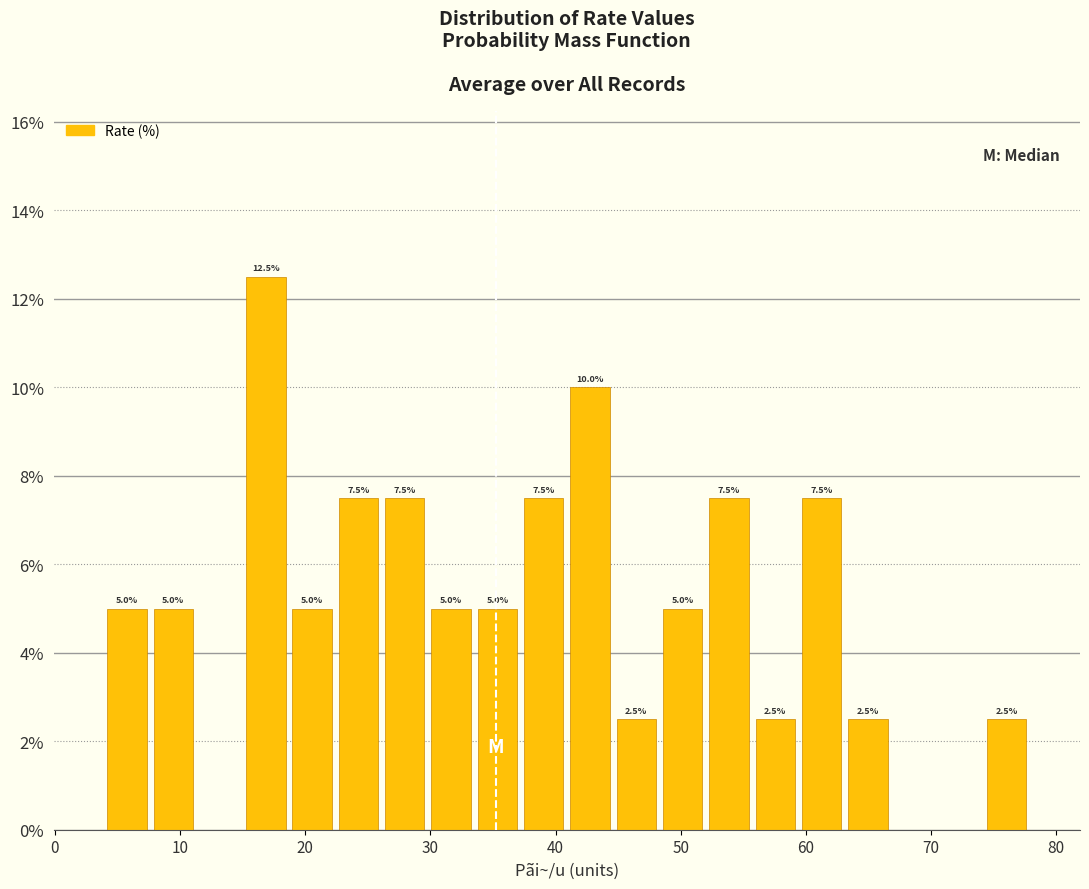

Read against the x-axis, roughly where is the centre of the tallest bar?

17